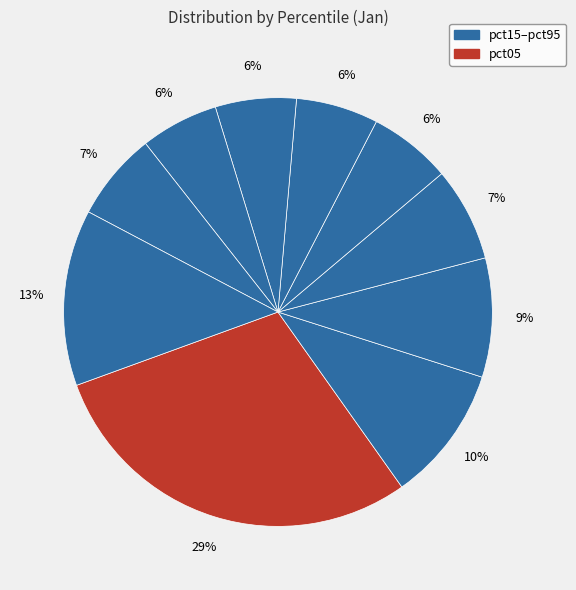

To the nearest percent, what is the difference between the largest and smallest slice percentages?

23%